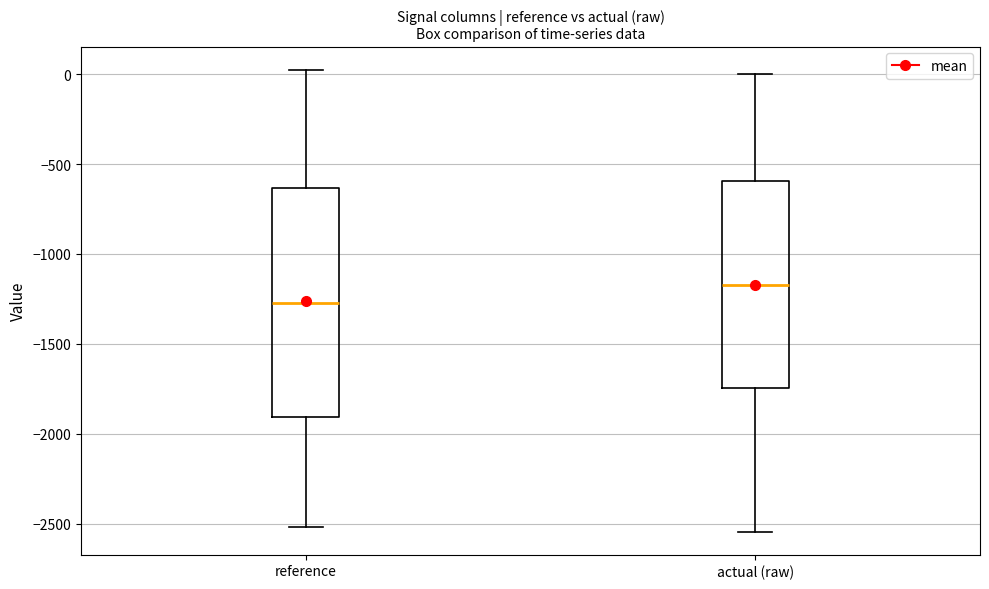

Where is the lower edge of the box for actual (raw) on the y-axis? The values are not printed on the chart, so give them approximately, as read against the axis.

-1750